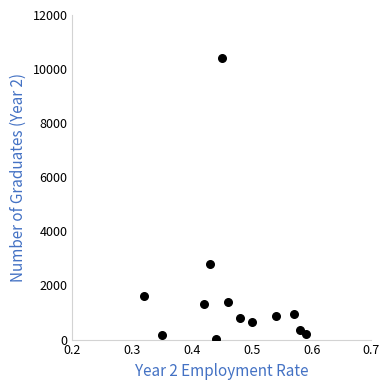

What is the range of Y values (max minus min)?

10375